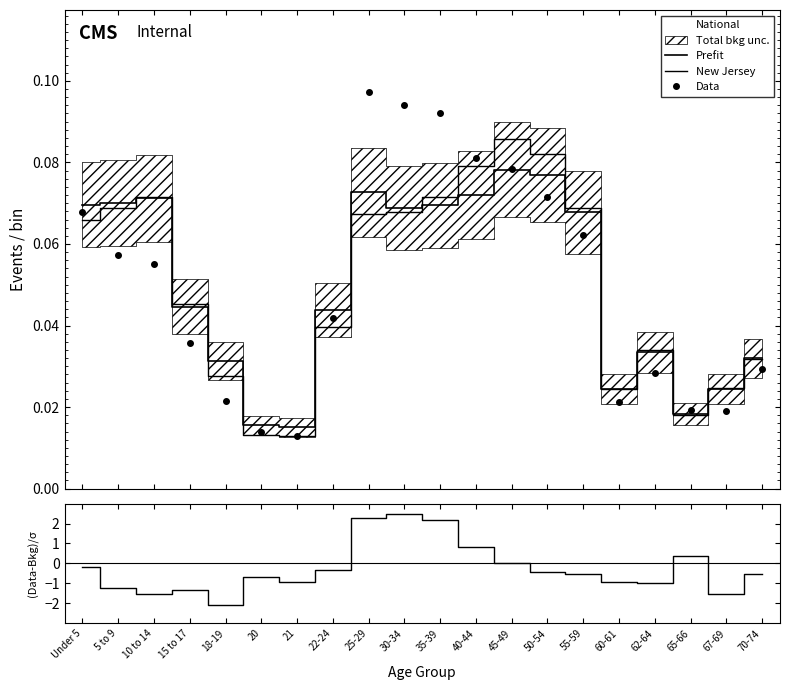

True or false: (Data-Bkg)/σ has a value of -0.7 at 50-54.

False